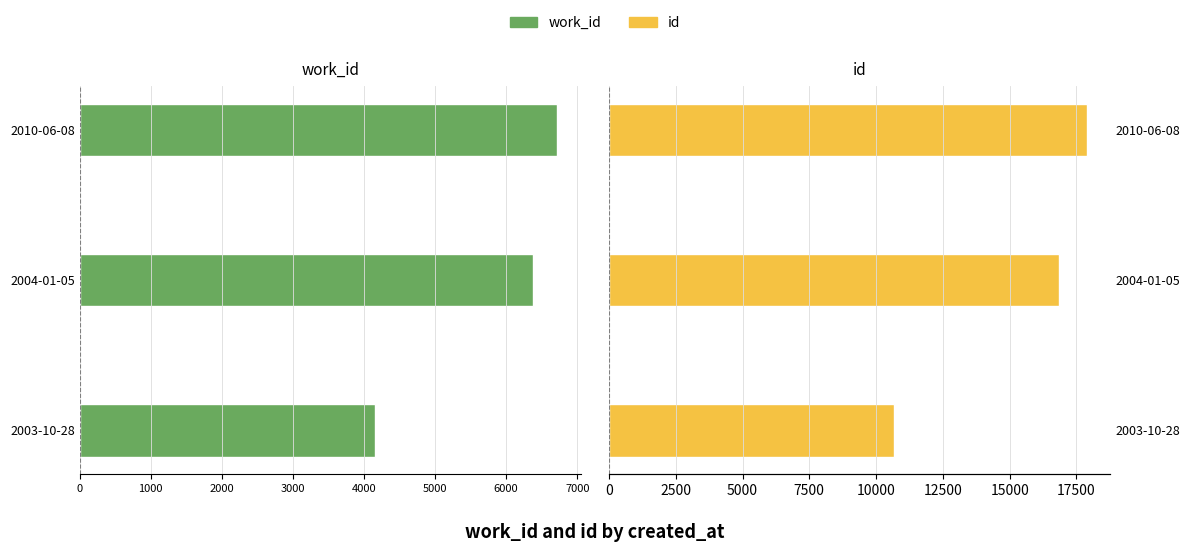

Which series has the widest spread of values?

id